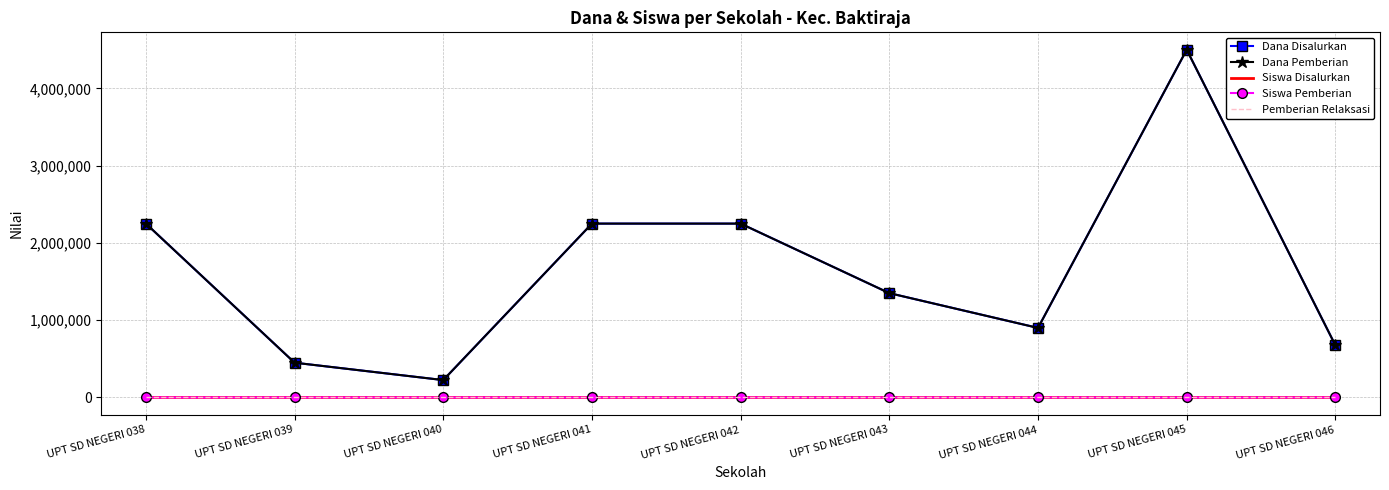

True or false: Pemberian Relaksasi and Dana Pemberian cross at least once.

False